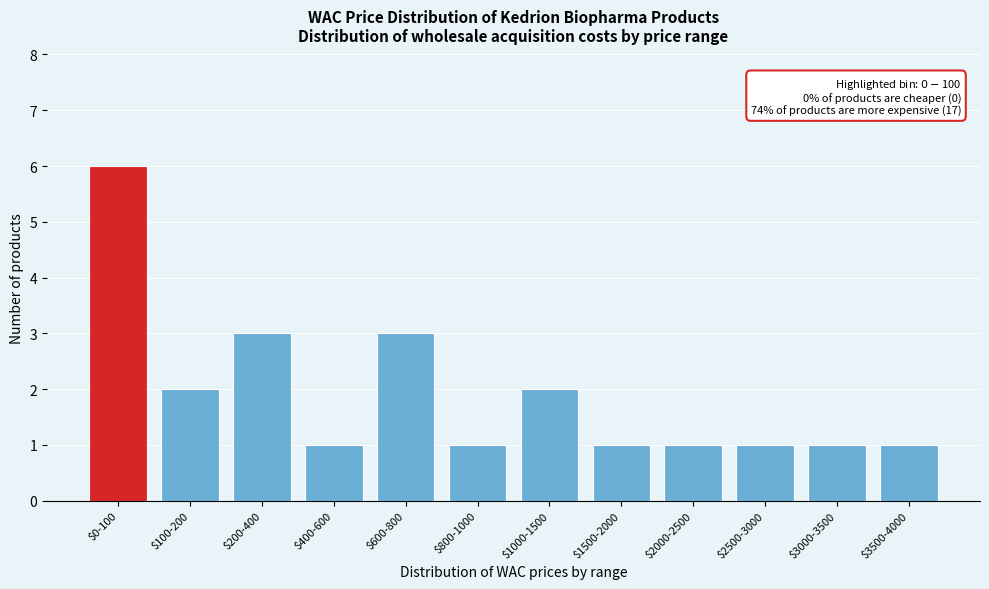

Reading right to left, extract all data points from this chart.

1	1	1	1	1	2	1	3	1	3	2	6